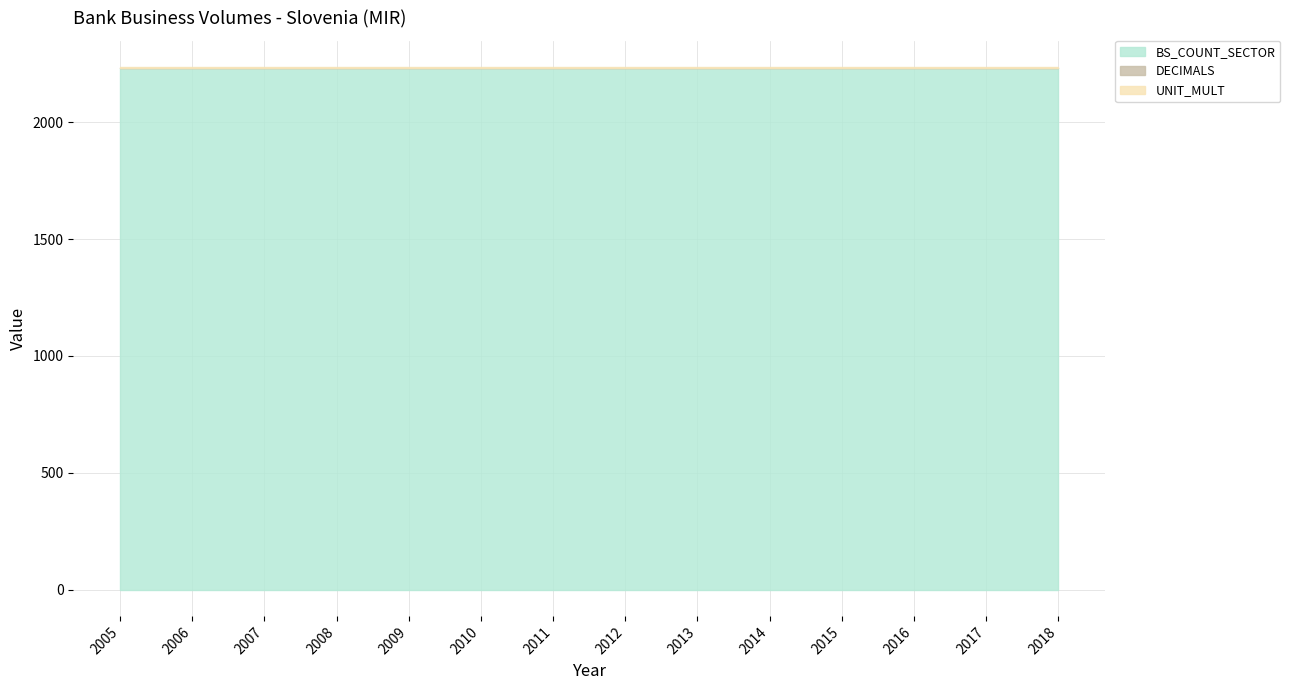

Which series has the largest range (max minus min)?

BS_COUNT_SECTOR